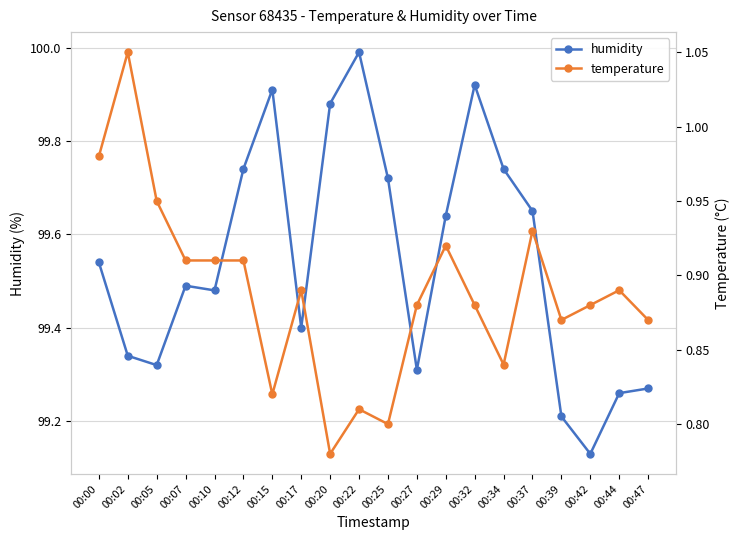

How many lines are shown in the chart?

2